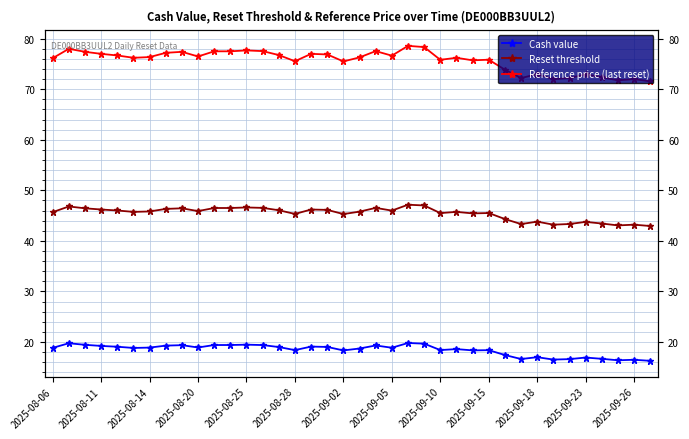

Does the chart display data point markers on the line(s)?

Yes